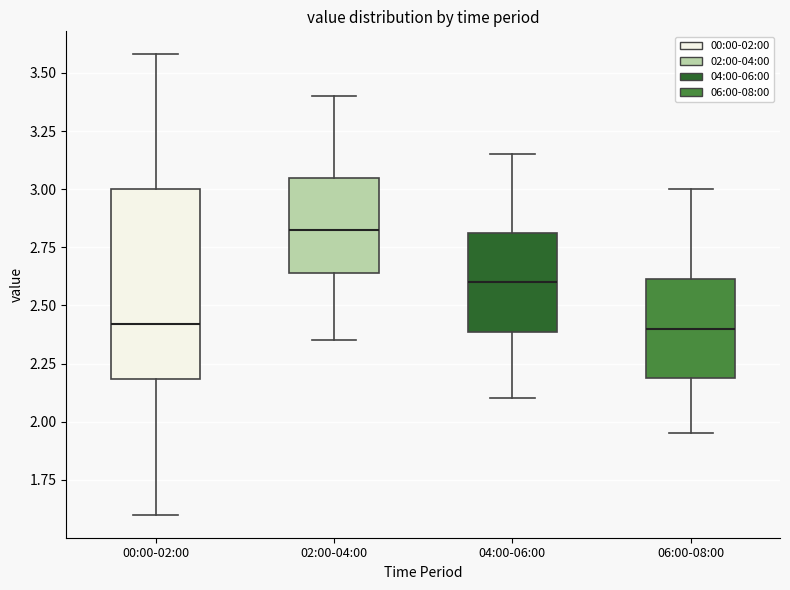

Where is the upper edge of the box for 06:00-08:00 on the y-axis? The values are not printed on the chart, so give them approximately, as read against the axis.

2.60